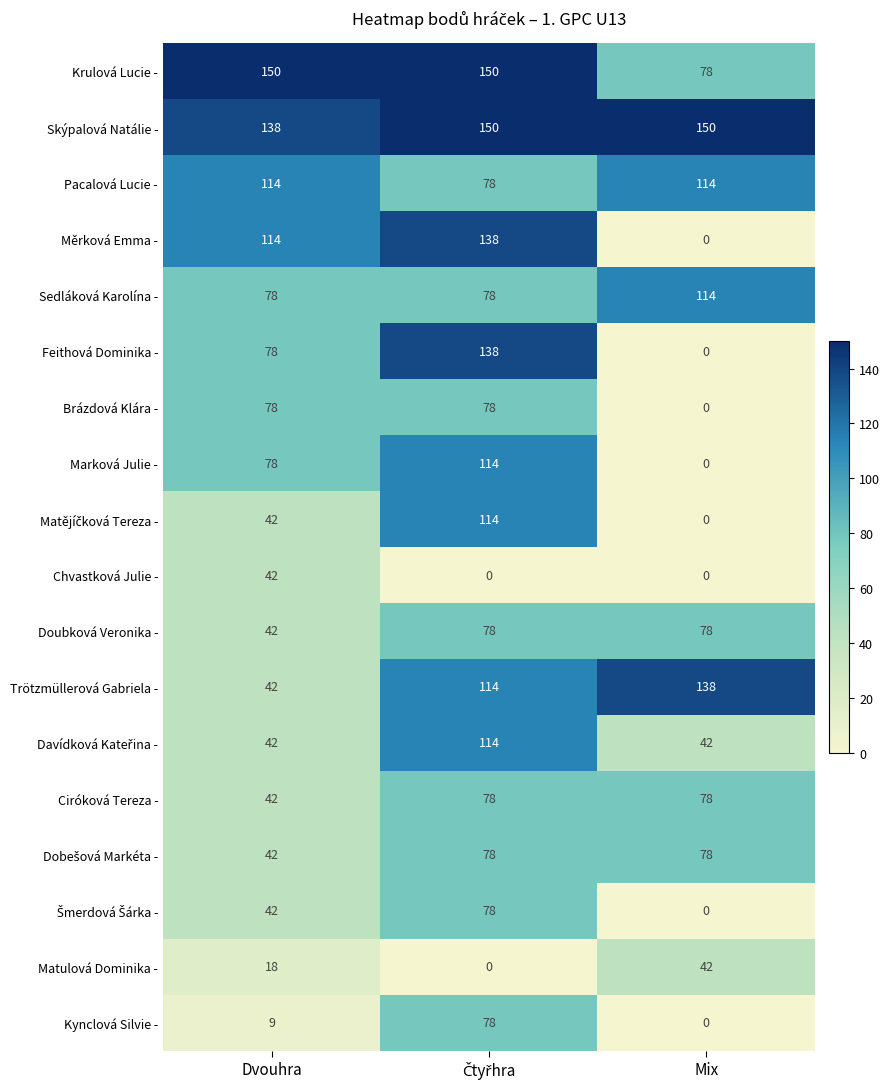

At how many categories does at least one series exceed 27?

3